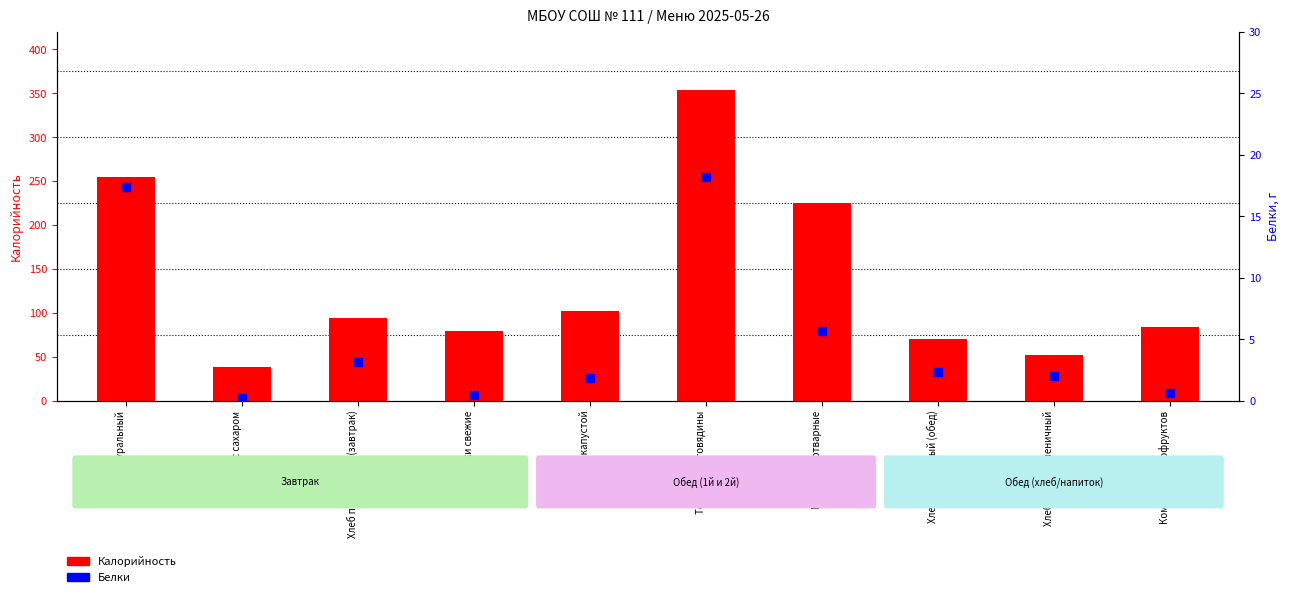

What are all the series names shown in the legend?

Калорийность, Белки